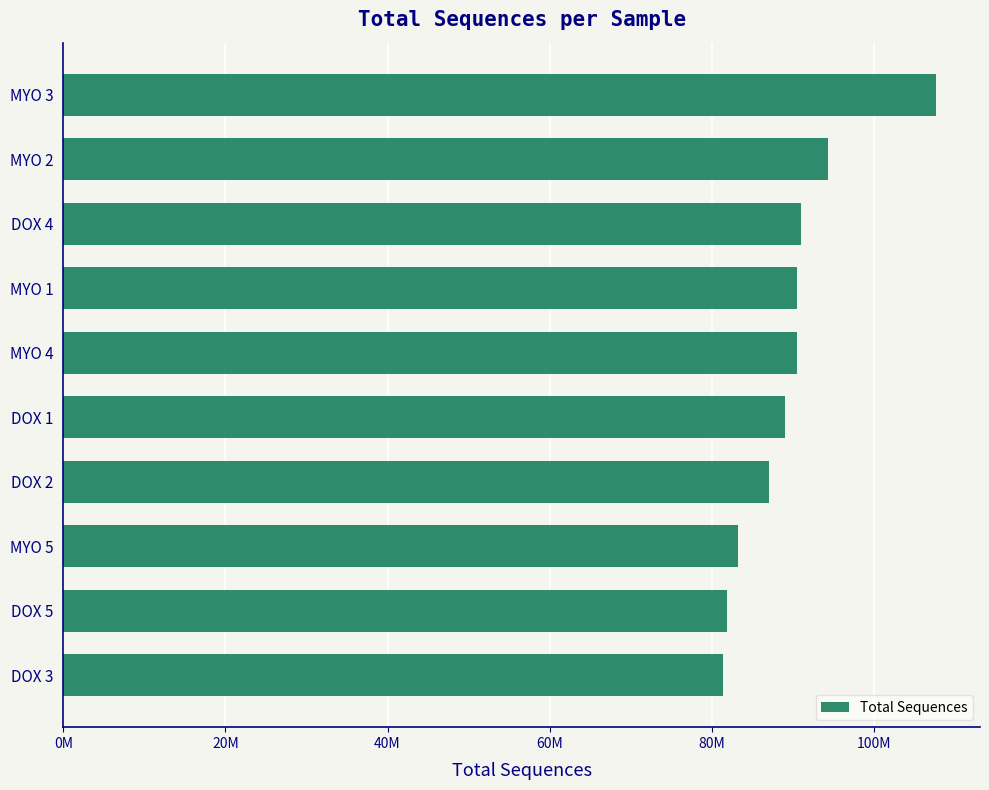

What is the greatest value displayed?

107708768